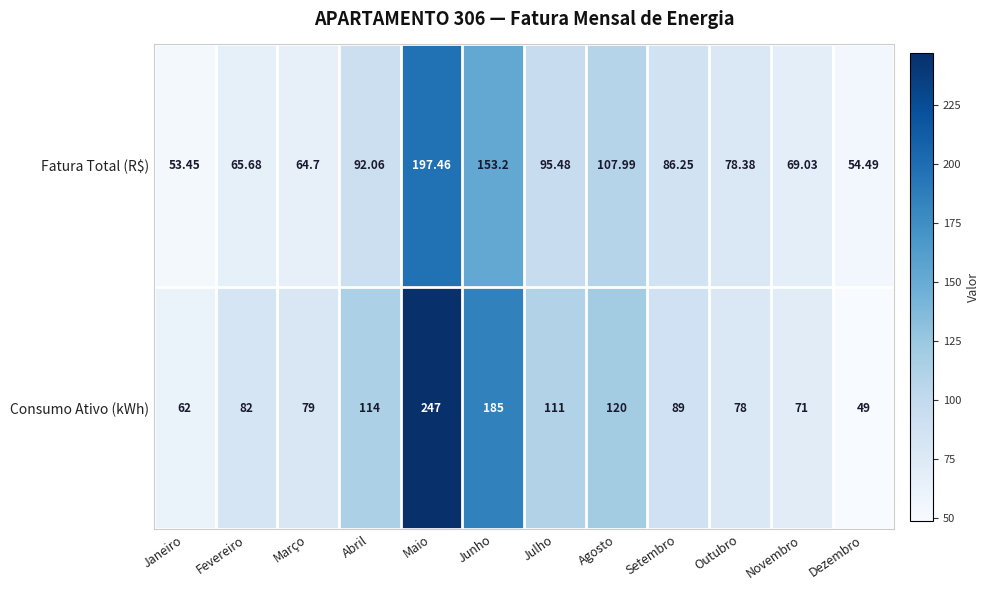

Which series changed the most between Janeiro and Junho?

Consumo Ativo (kWh)